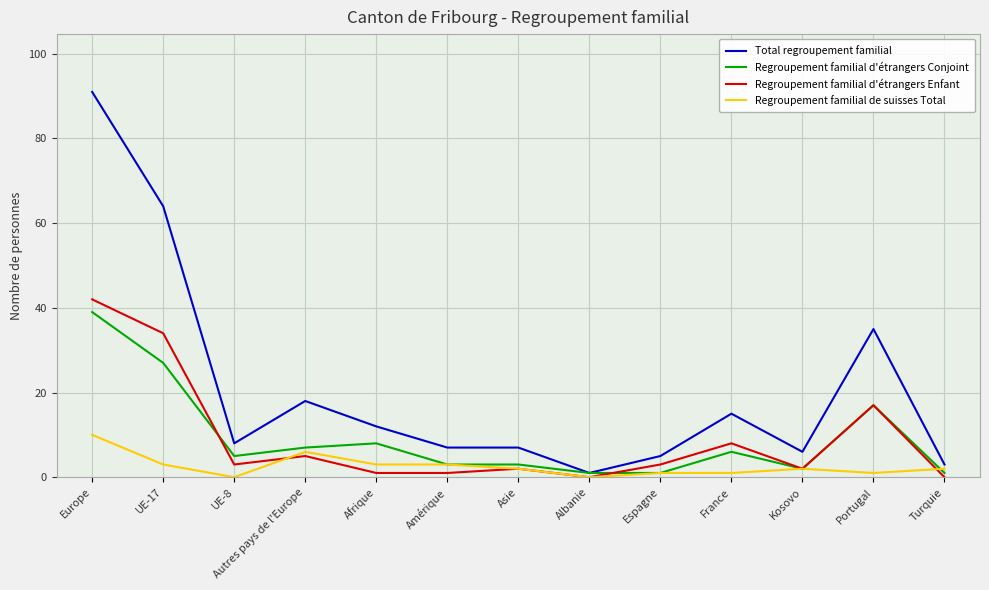

What is the difference between the second highest and minimum values in the Total regroupement familial series?

63